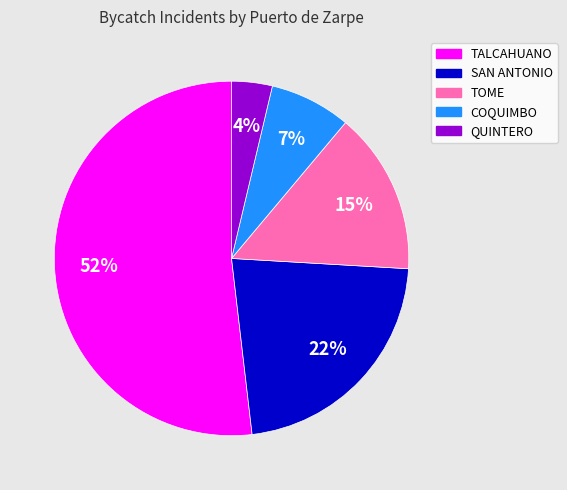

To the nearest percent, what is the combined percentage of SAN ANTONIO and TALCAHUANO?

74%